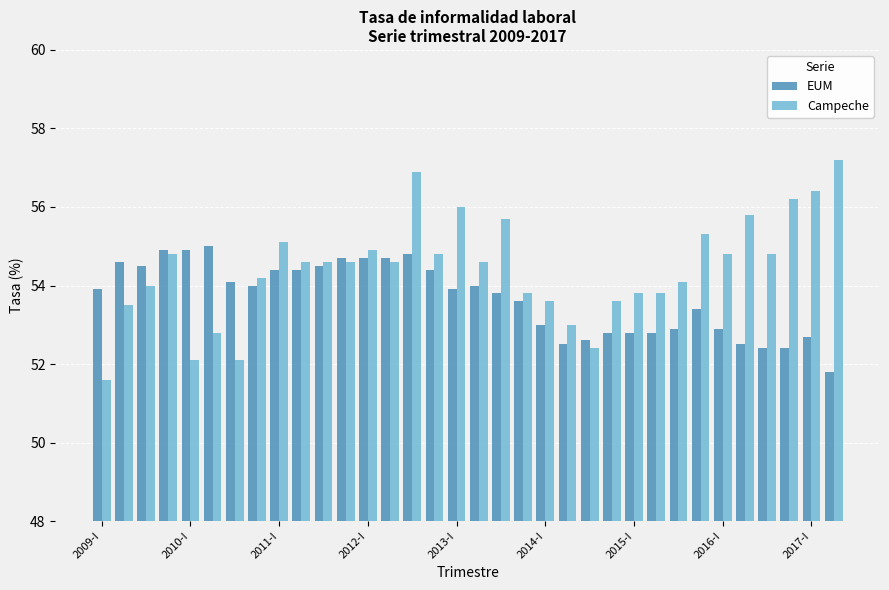

List the series in order of their peak value, highest first.

Campeche, EUM